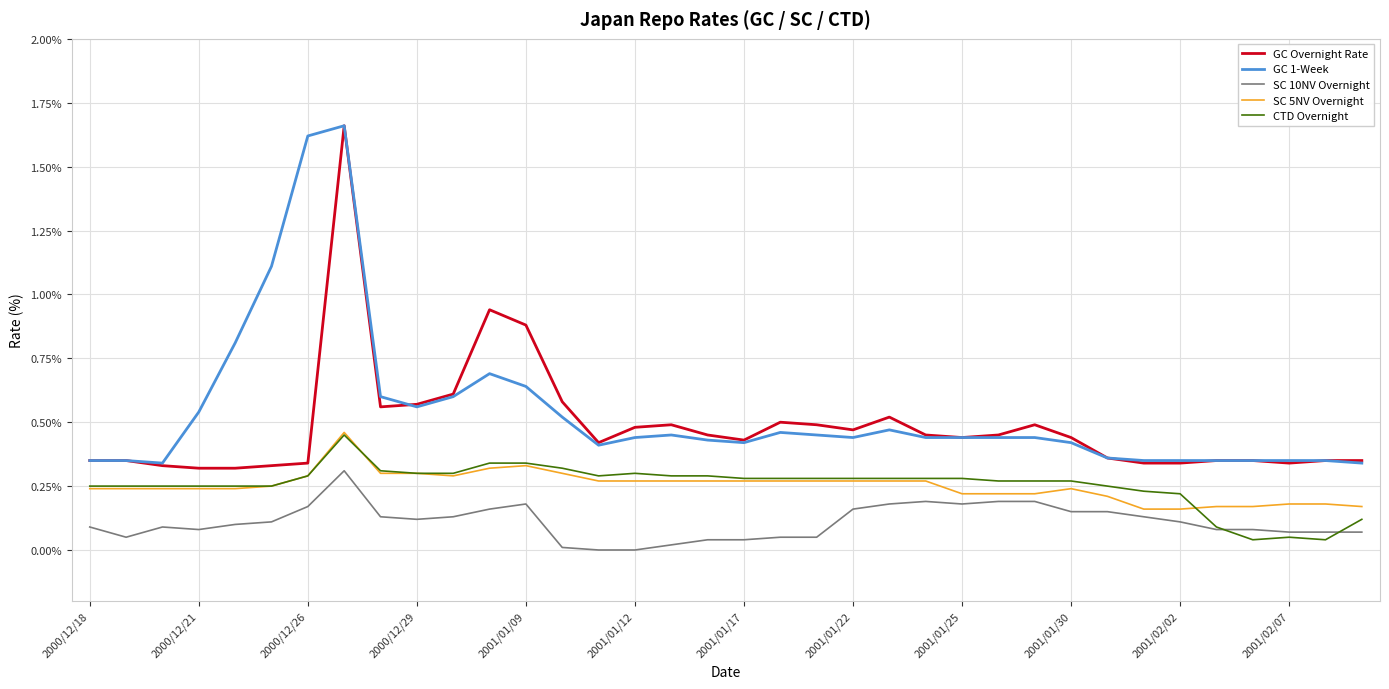

True or false: GC Overnight Rate and CTD Overnight intersect in this chart.

False